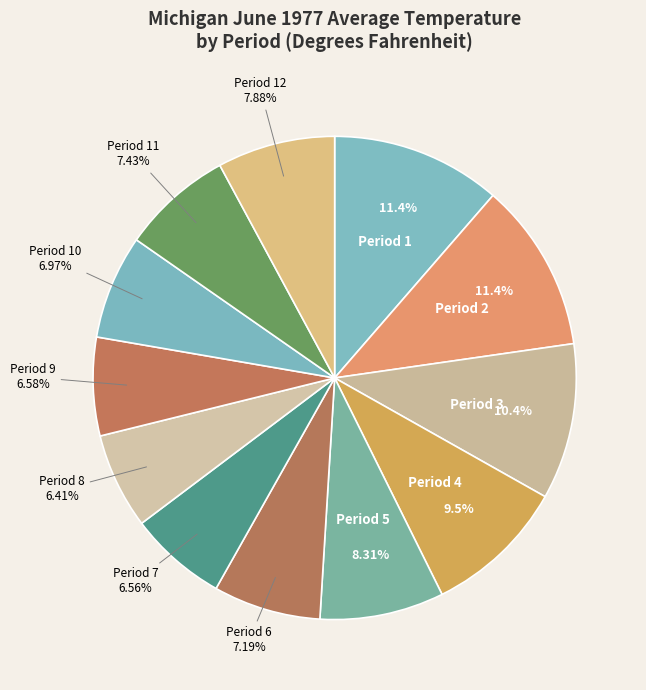

Do Period 12 and Period 4 together represent more than half of the pie?

No